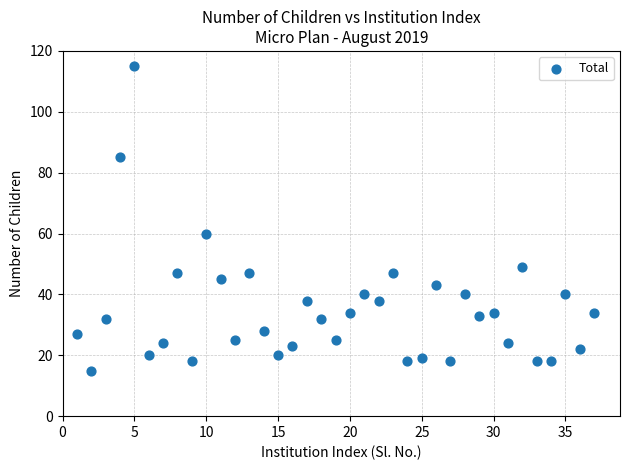

What is the range of X values (max minus min)?

36